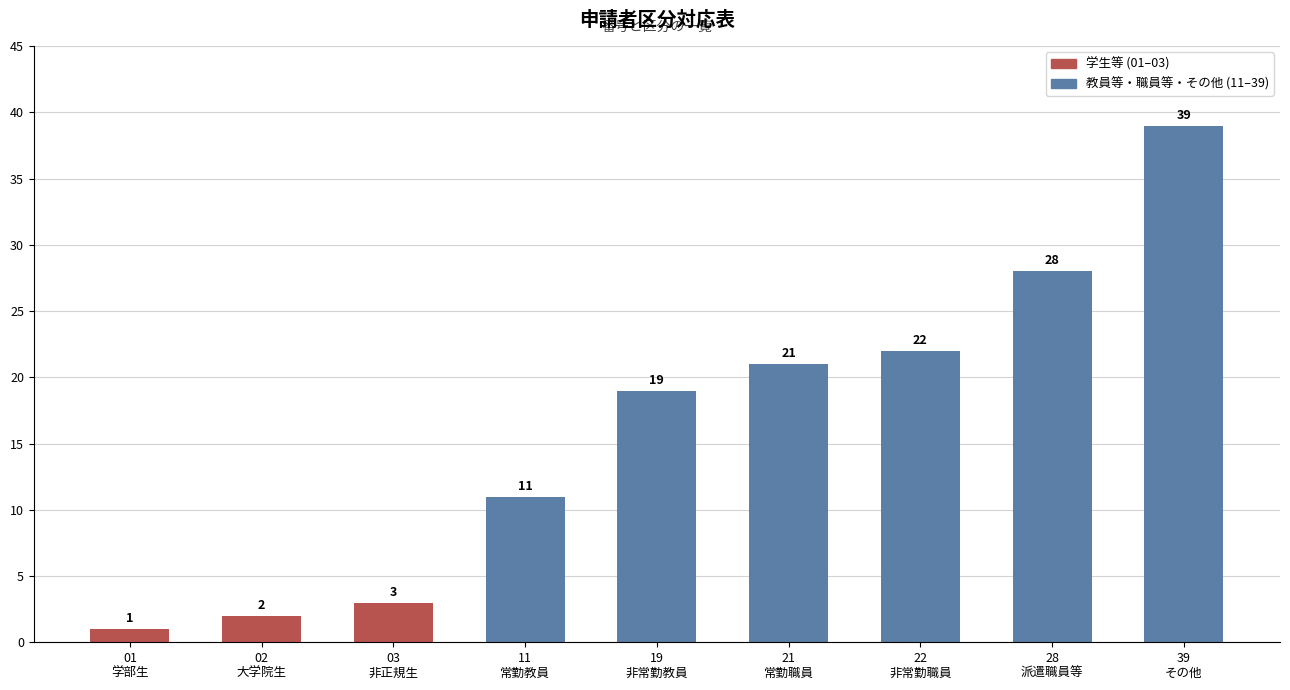

Rank the categories by value from highest to lowest.

39
その他, 28
派遣職員等, 22
非常勤職員, 21
常勤職員, 19
非常勤教員, 11
常勤教員, 03
非正規生, 02
大学院生, 01
学部生